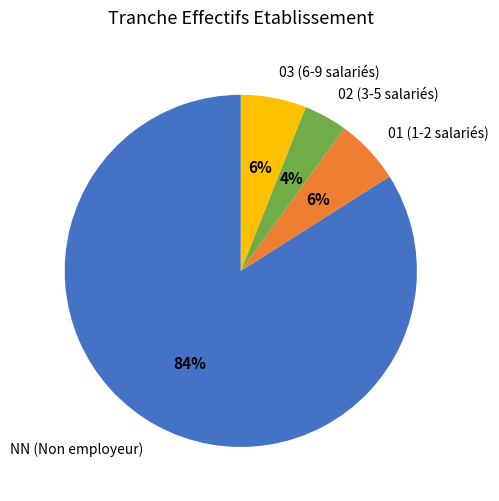

What is the ratio of the value at 01 to the value at NN?

0.1